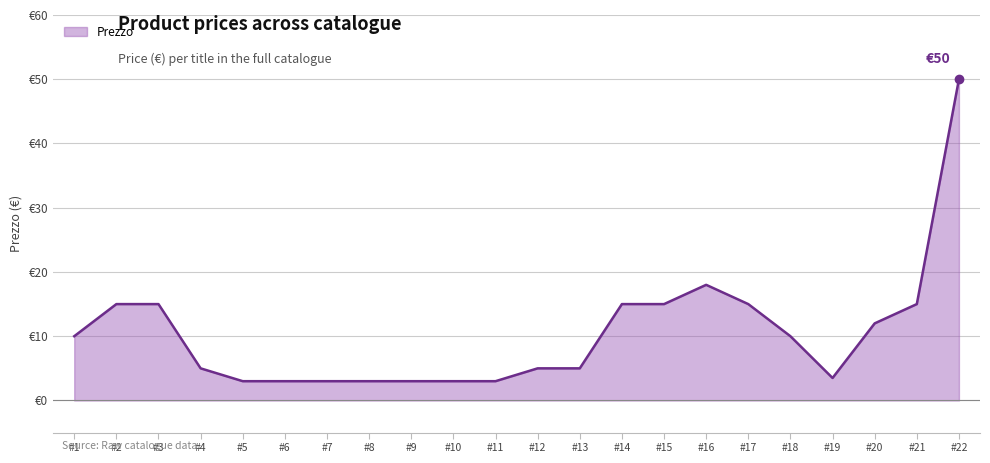

What is the value of the 16th point from the left?

18.0